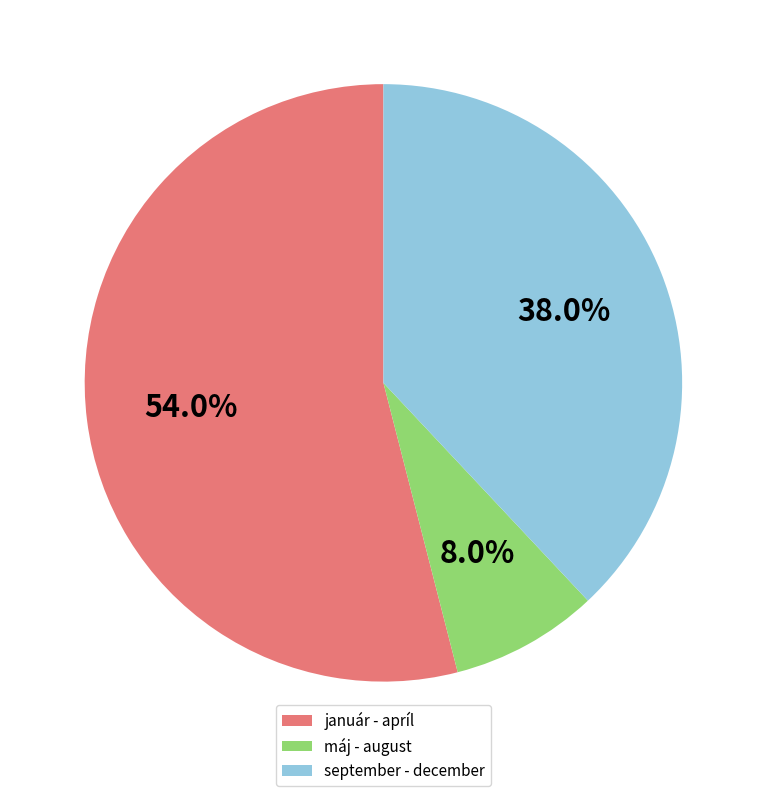

Which has a higher value, január - apríl or máj - august?

január - apríl